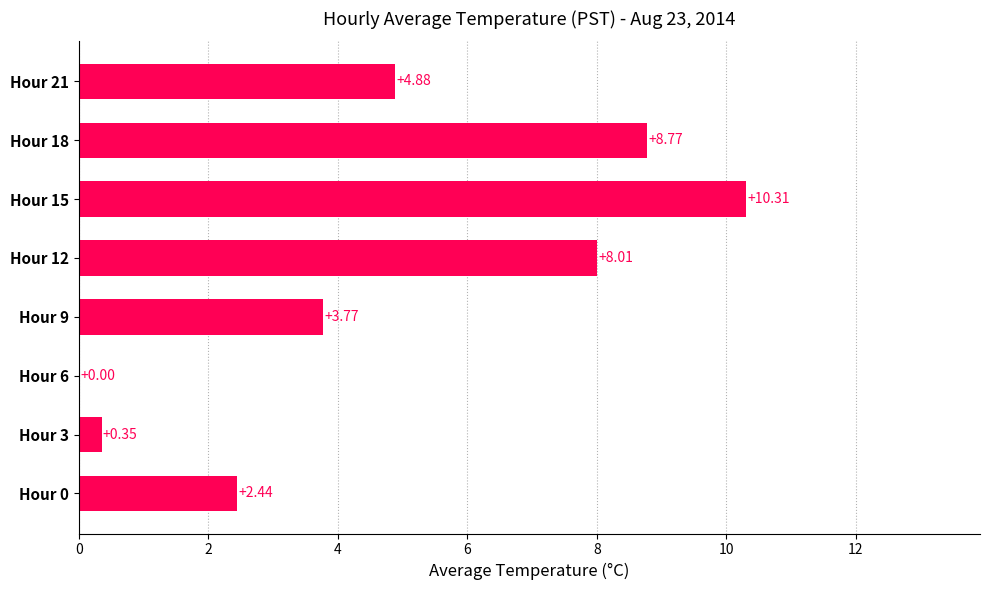

Between Hour 15 and Hour 18, which is larger?

Hour 15